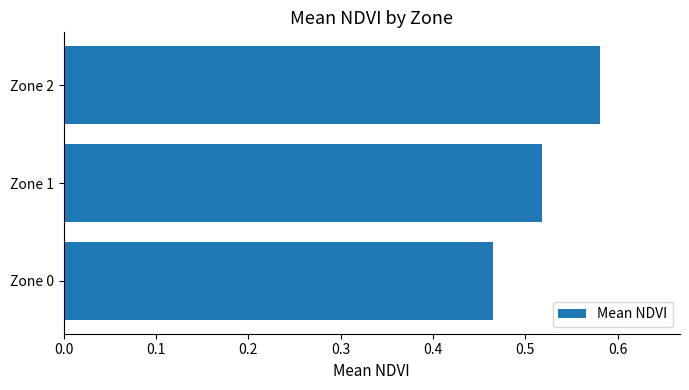

What is the change in value from Zone 0 to Zone 2?

+0.1